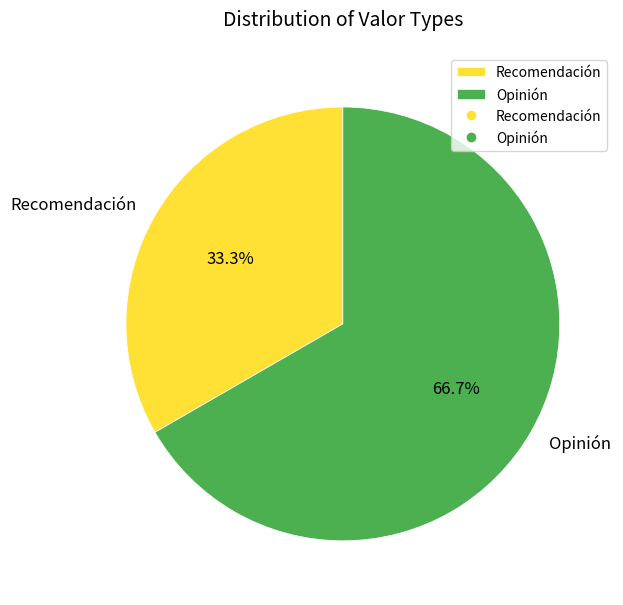

What is the ratio of the value at Recomendación to the value at Opinión?

0.5